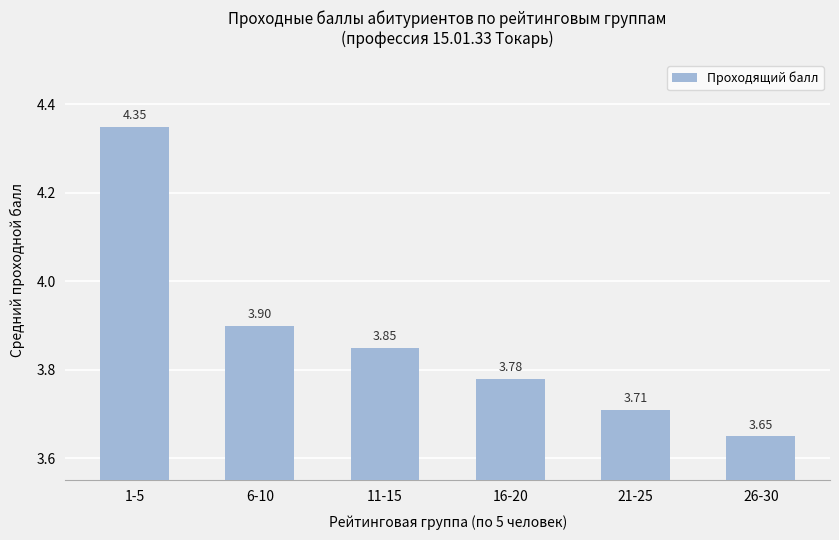

What is the difference between the maximum and second lowest values?

0.6